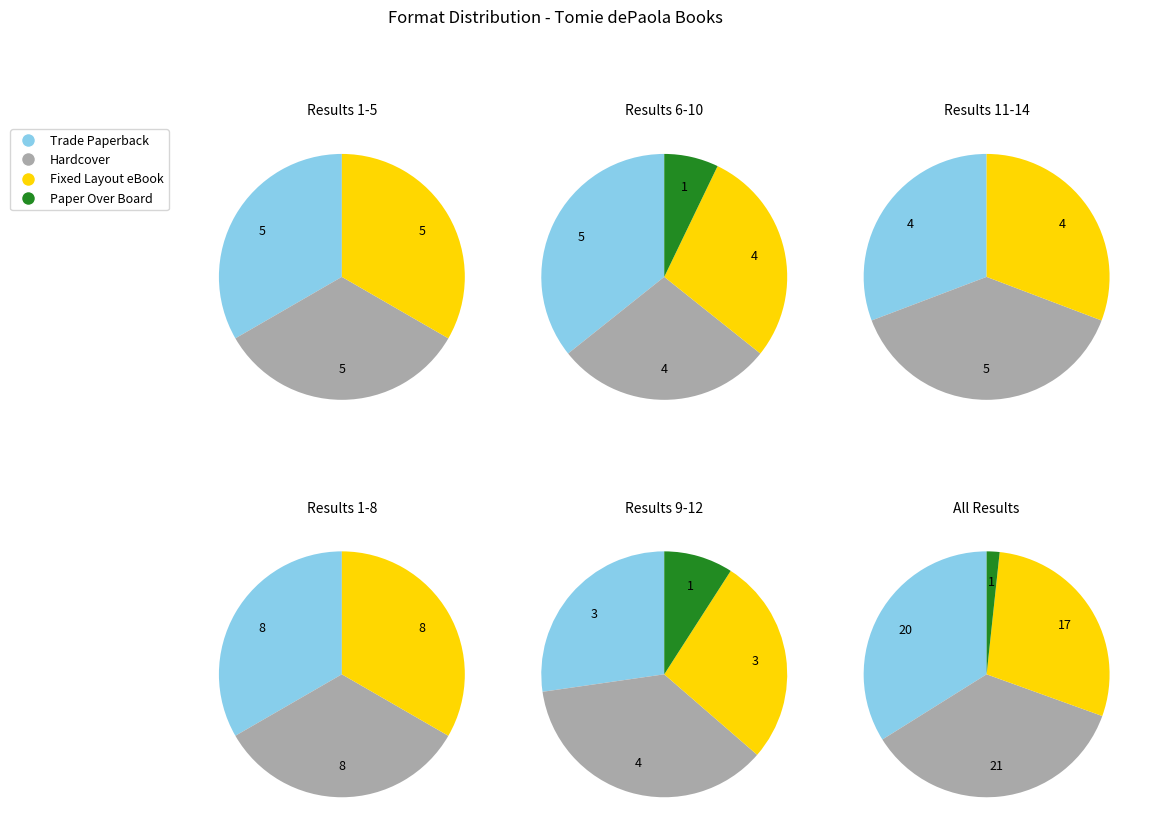

Is the sum of Paper Over Board and Fixed Layout eBook greater than half?

No